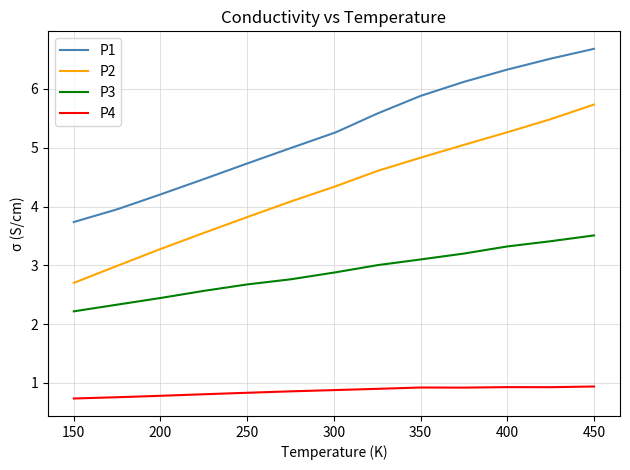

Which series has the largest total across all categories?

P1